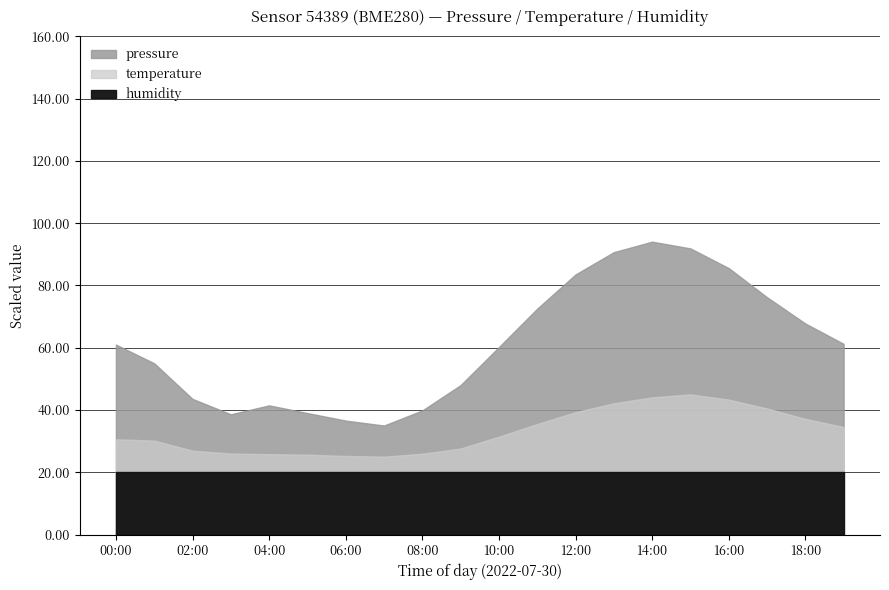

True or false: humidity has more than 0 points higher than both neighbors.

False